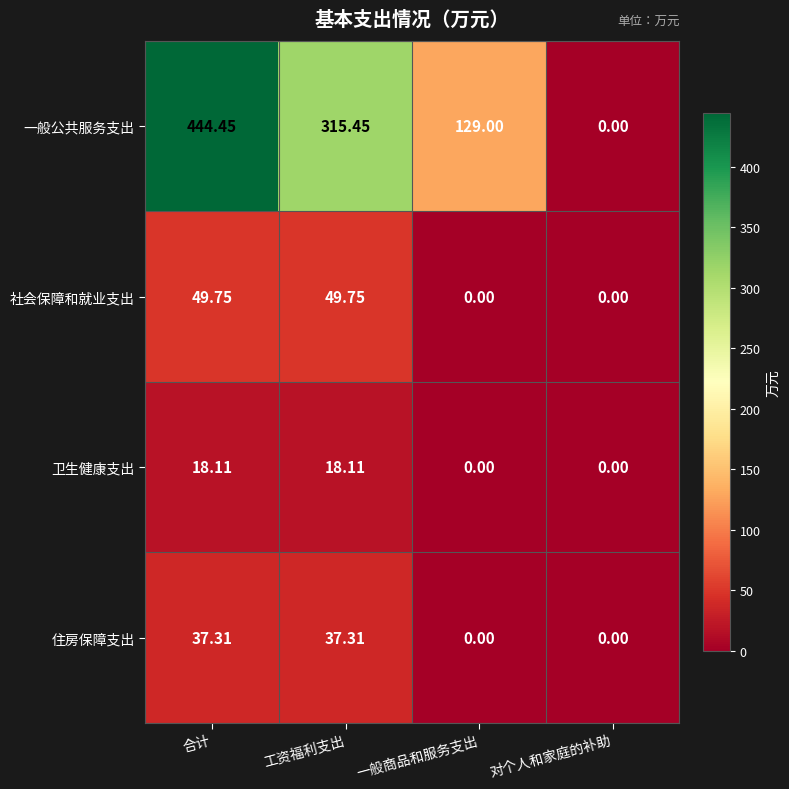

At which category is the sum across all series the highest?

合计